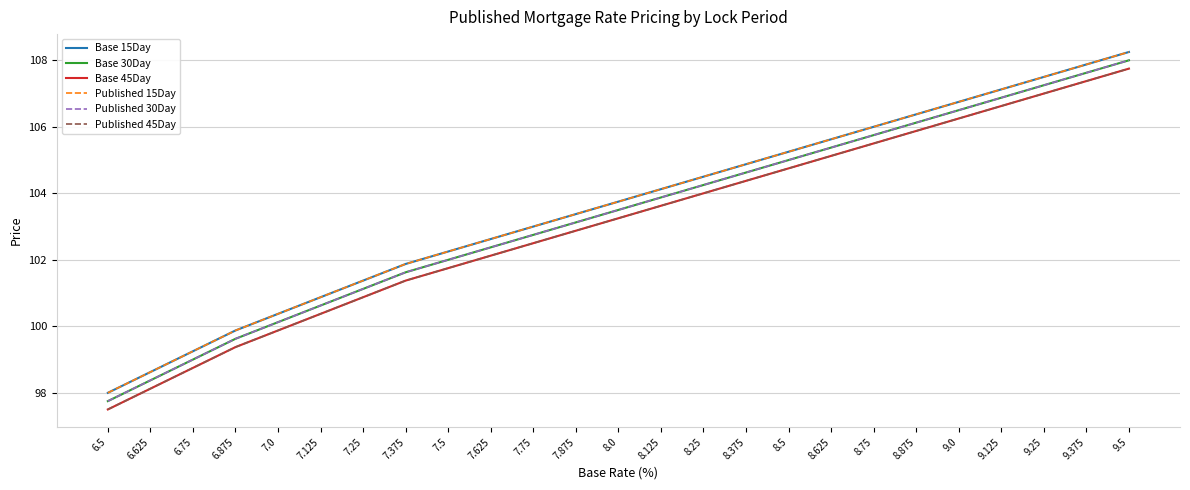

What is the sum of the Base 45Day values at 7.25 and 8.0?

204.1